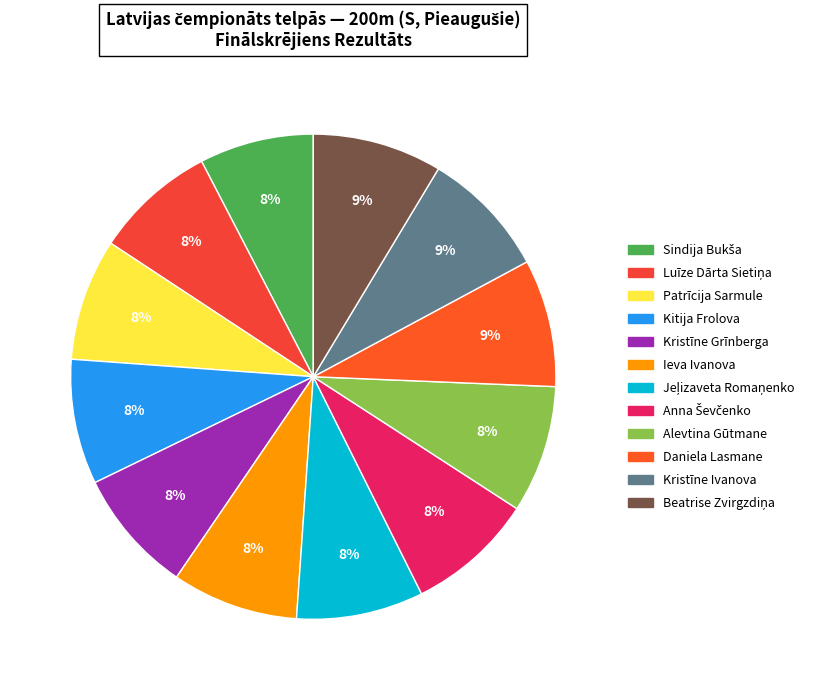

Count the number of slices in the pie.

12